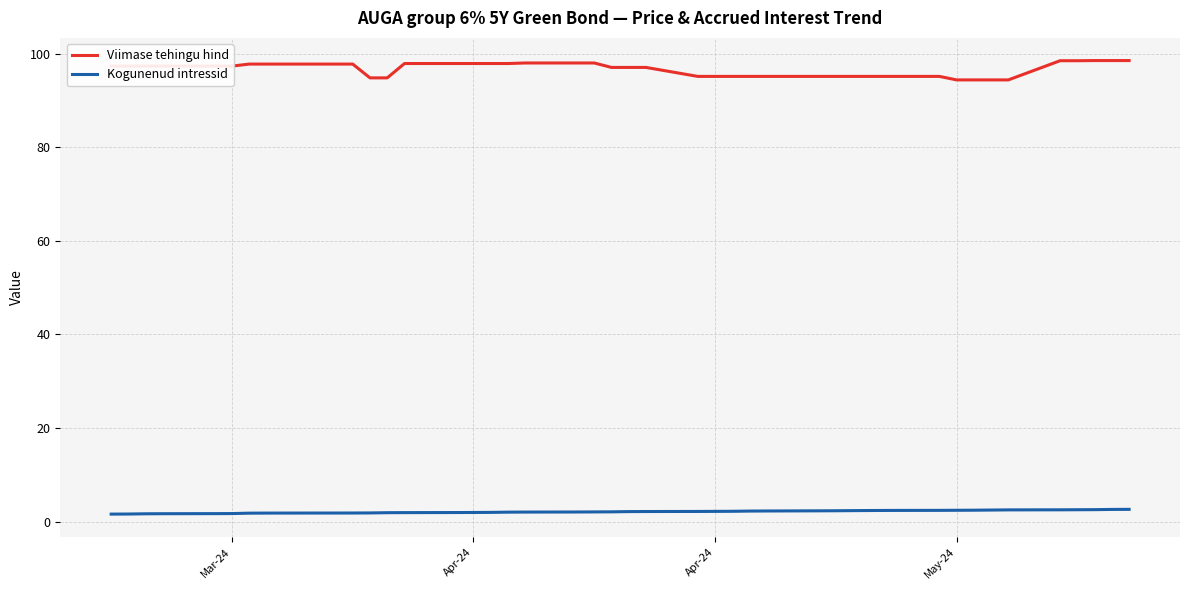

What is the minimum value for Kogunenud intressid?

1.6